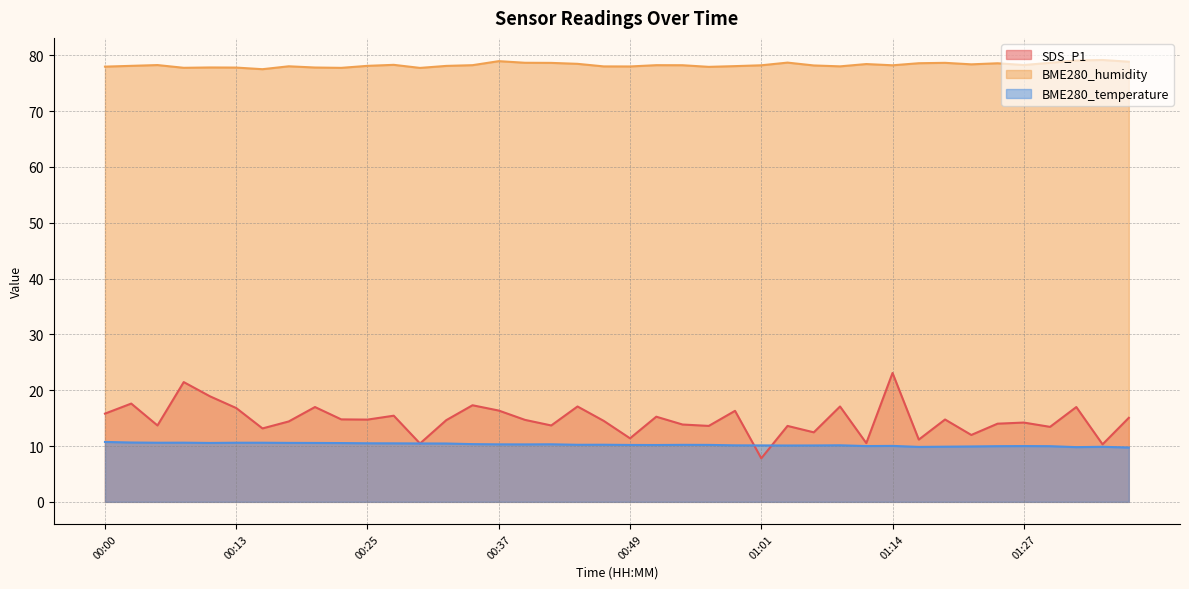

At how many categories does at least one series exceed 54?

40